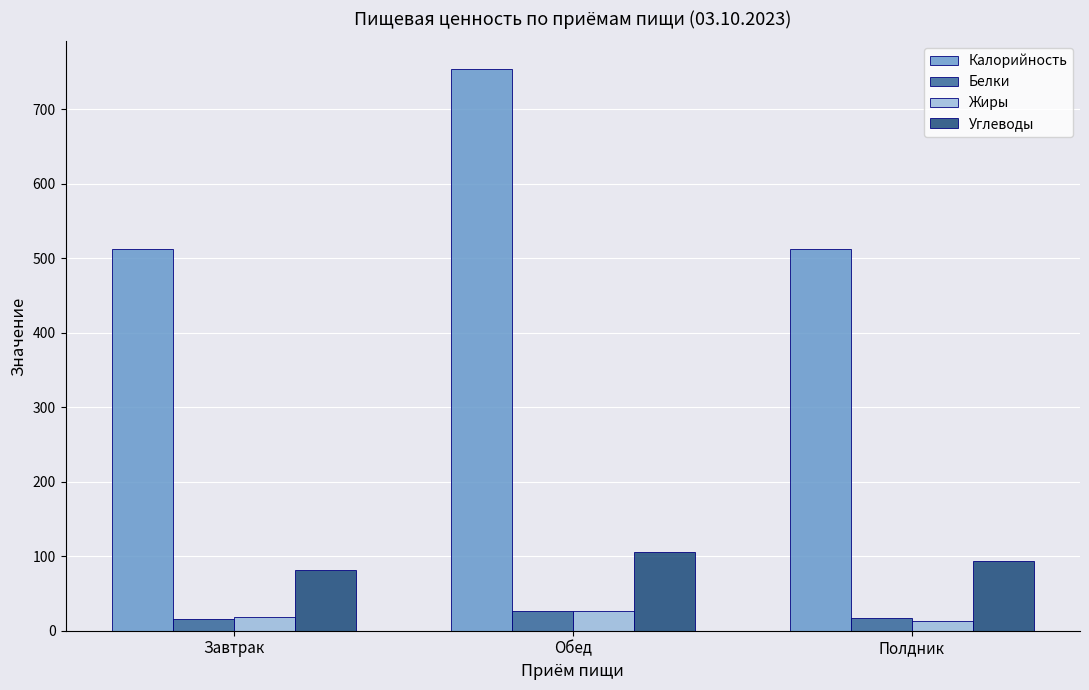

How many groups of bars are there?

3